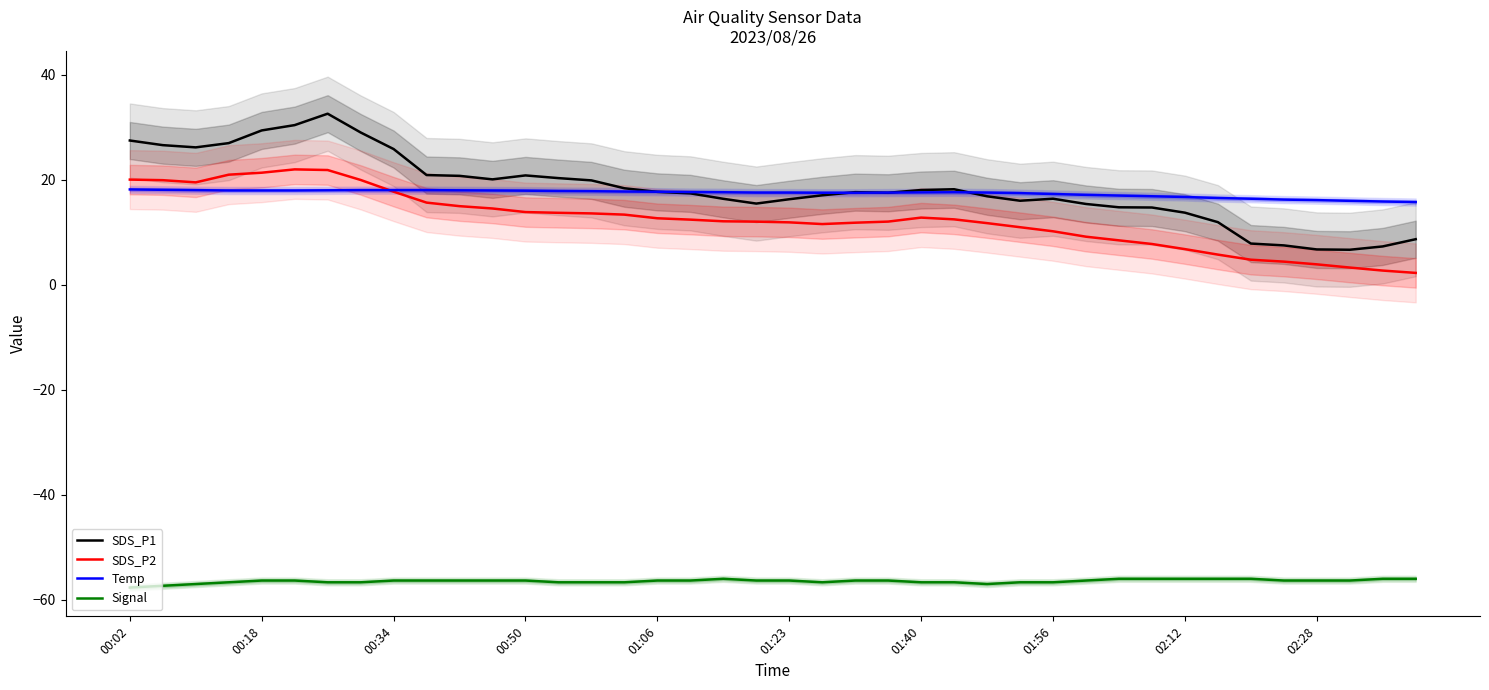

True or false: Signal has a value of -56.3 at 00:50.

True